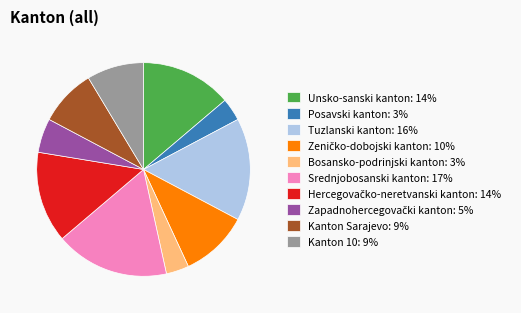

Which slice is the largest?

Srednjobosanski kanton